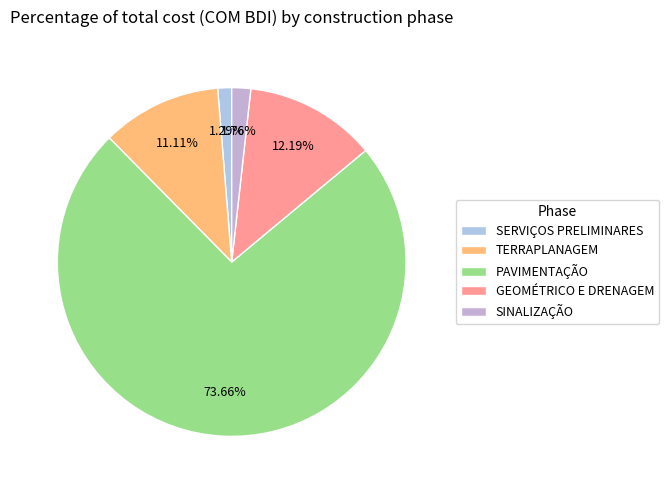

To the nearest percent, what is the difference between the largest and smallest slice percentages?

72%